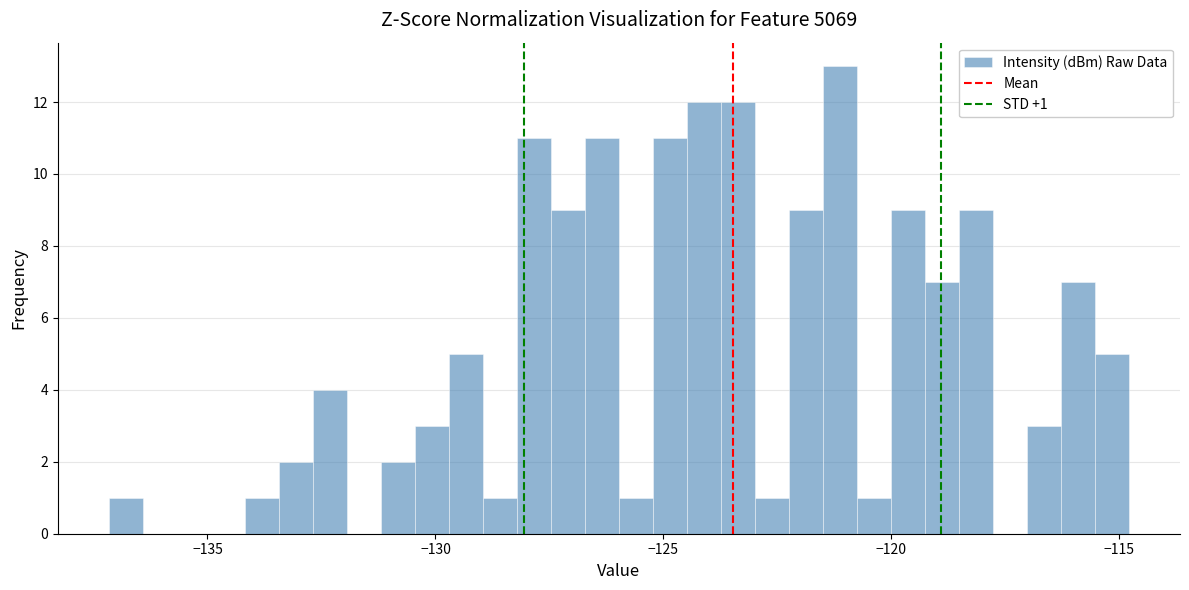

Around what value on the x-axis is the tallest bar? Give the approximate position of its centre, as read against the axis.

-121.0